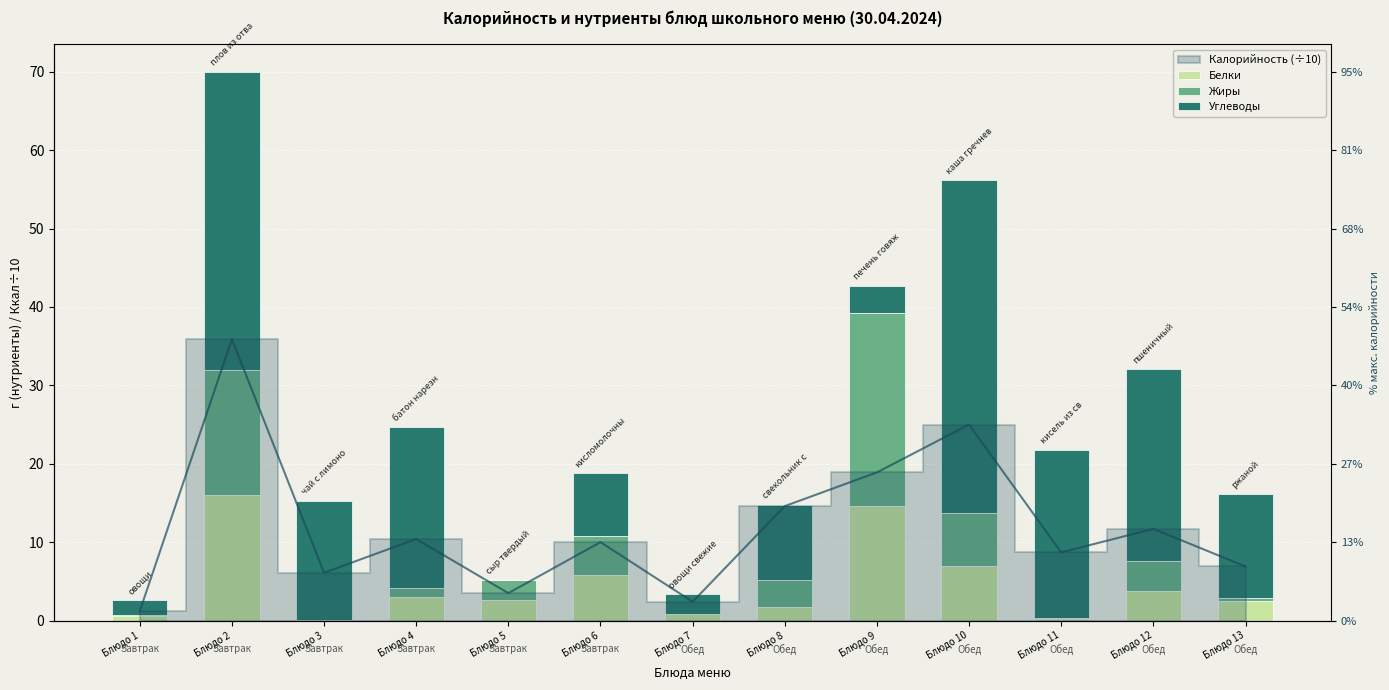

What is the sum of all Углеводы values?

200.9